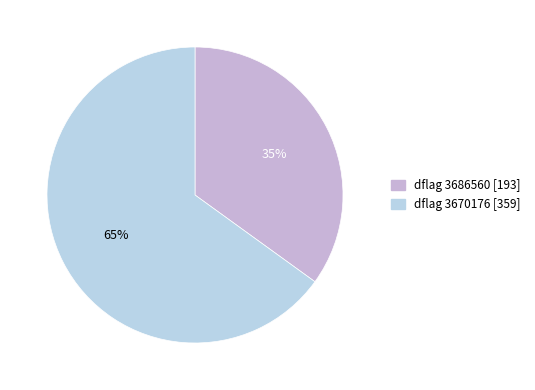

Count the number of slices in the pie.

2